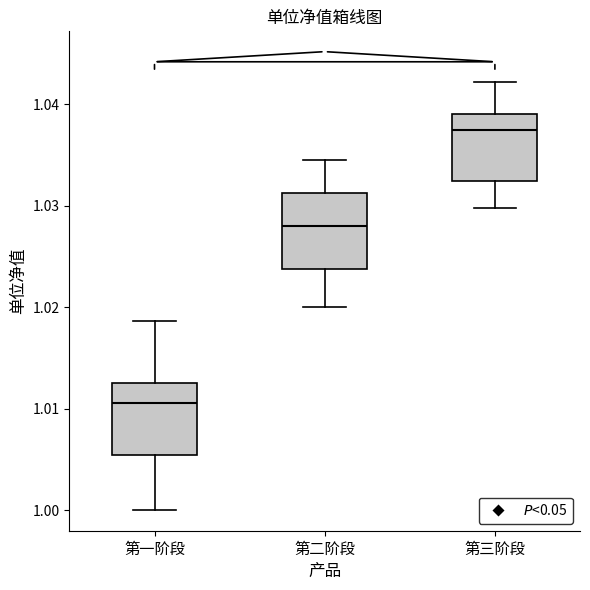

Reading left to right, read every box against the y-axis: the position of its median line, the range the box covers, and the ends of its whiskers. The values are not printed on the chart, so give them approximately, as read against the axis.

第一阶段: median 1.011, box 1.006 to 1.013, whiskers 1.000 to 1.019
第二阶段: median 1.028, box 1.024 to 1.031, whiskers 1.020 to 1.035
第三阶段: median 1.038, box 1.032 to 1.039, whiskers 1.030 to 1.042